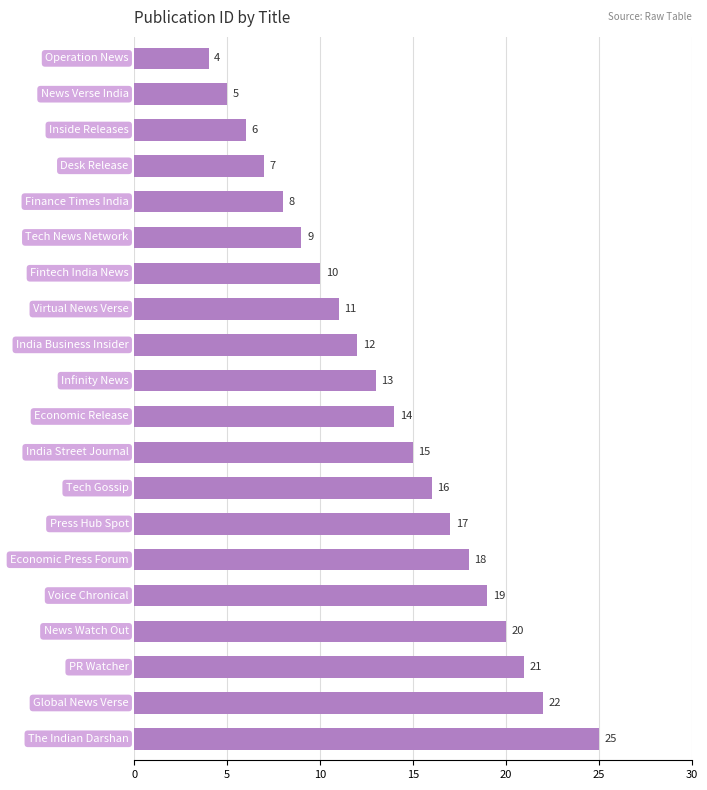

What is the greatest value displayed?

25